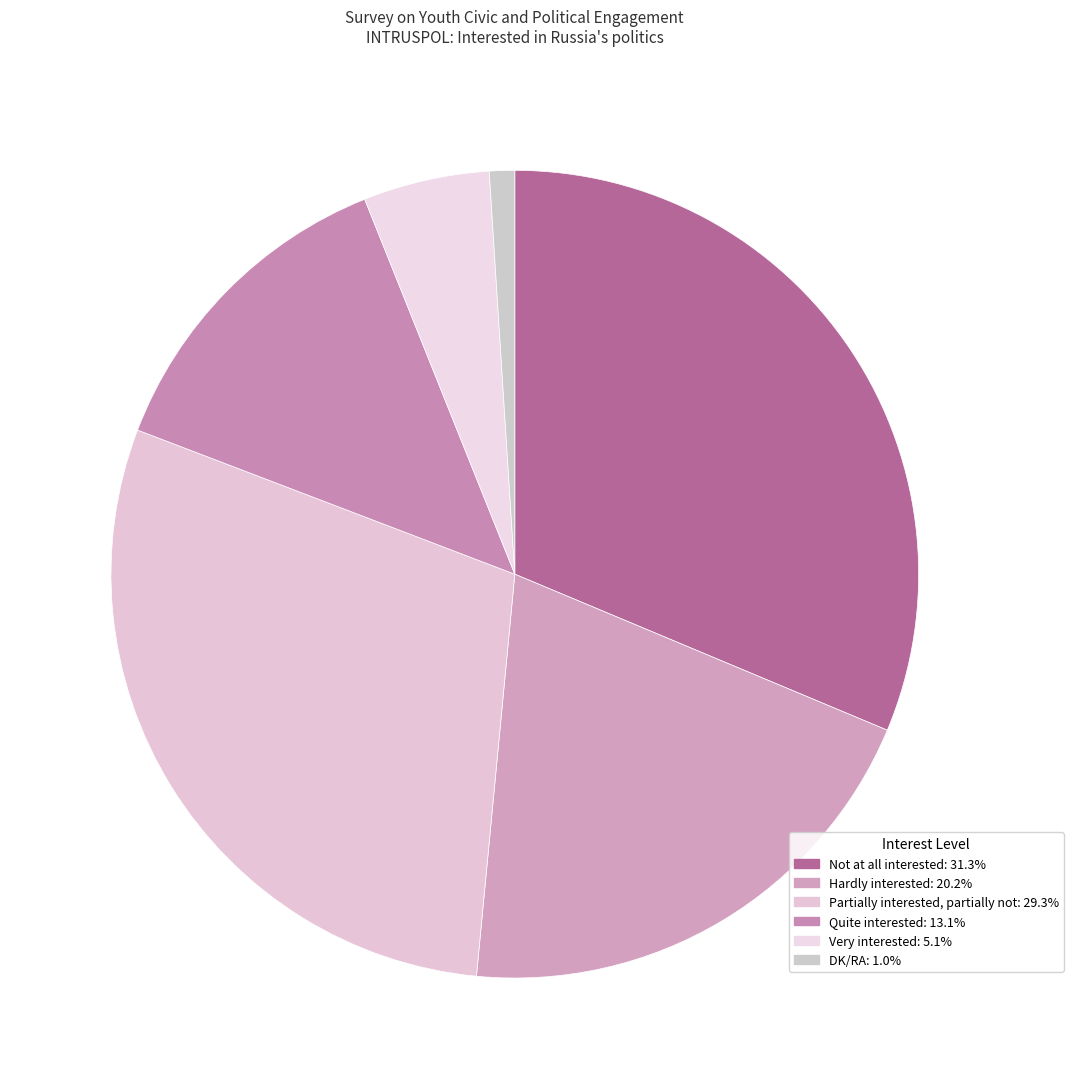

How many slices are in this pie chart?

6